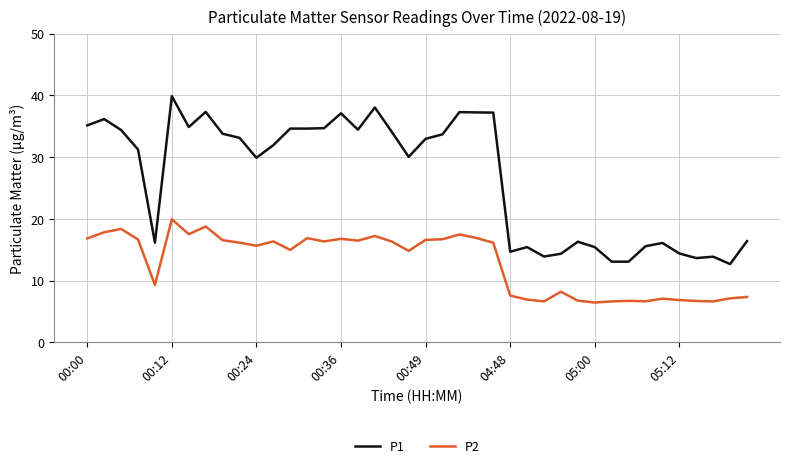

True or false: P2 and P1 intersect in this chart.

False